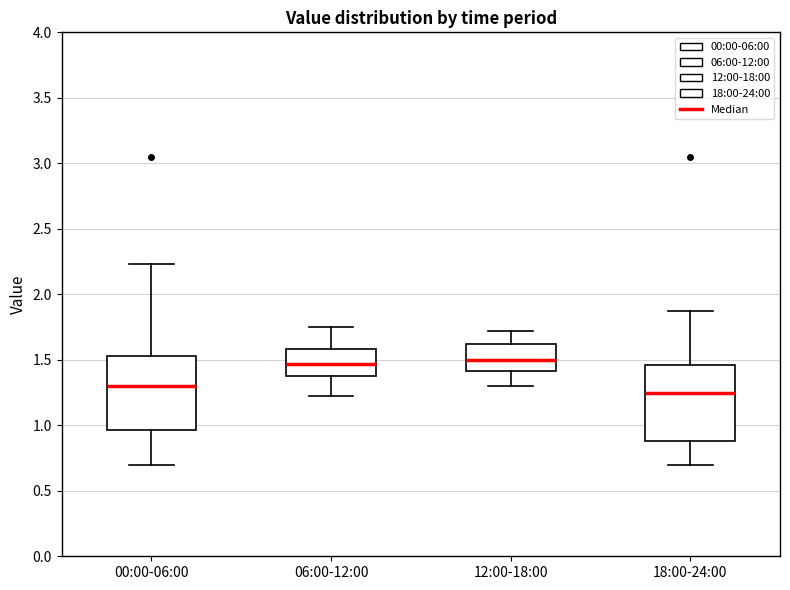

Reading left to right, transcribe this box plot: for each box, give where its median line is, the range the box spans, and where its two whiskers end, as read against the y-axis. The values are not printed on the chart, so give them approximately, as read against the axis.

00:00-06:00: median 1.30, box 0.95 to 1.55, whiskers 0.70 to 2.25
06:00-12:00: median 1.45, box 1.40 to 1.60, whiskers 1.20 to 1.75
12:00-18:00: median 1.50, box 1.40 to 1.60, whiskers 1.30 to 1.70
18:00-24:00: median 1.25, box 0.90 to 1.45, whiskers 0.70 to 1.85